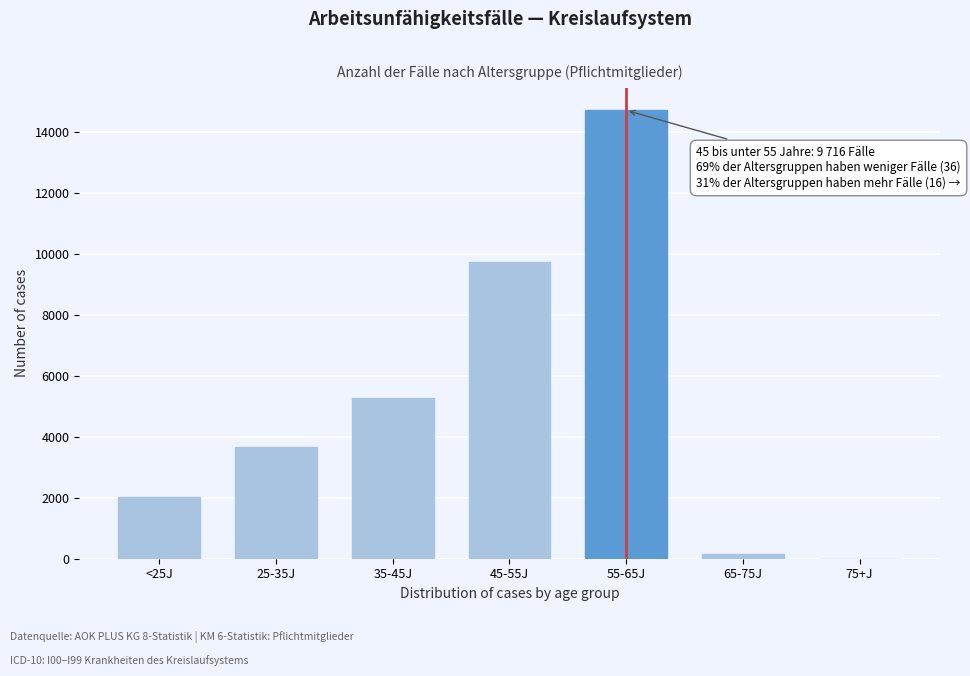

Reading left to right, list all the values displayed in this chart.

<25J=2018	25-35J=3676	35-45J=5253	45-55J=9716	55-65J=14699	65-75J=165	75+J=2